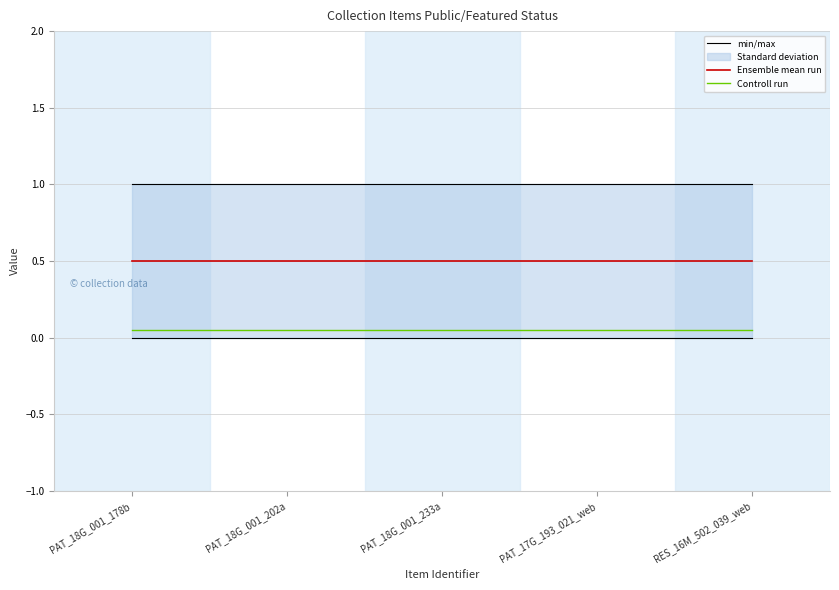

Reading left to right, list all the values displayed in this chart.

min/max: 1.0	1.0	1.0	1.0	1.0
Ensemble mean run: 0.5	0.5	0.5	0.5	0.5
Controll run: 0.1	0.1	0.1	0.1	0.1